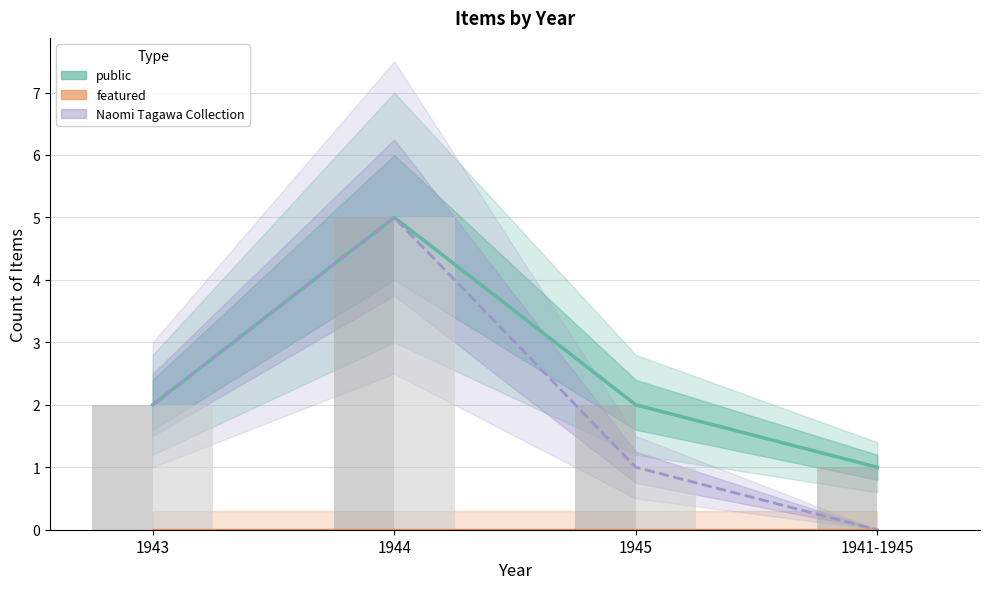

What is the sum of the Naomi Tagawa Collection values at 1943 and 1944?

7